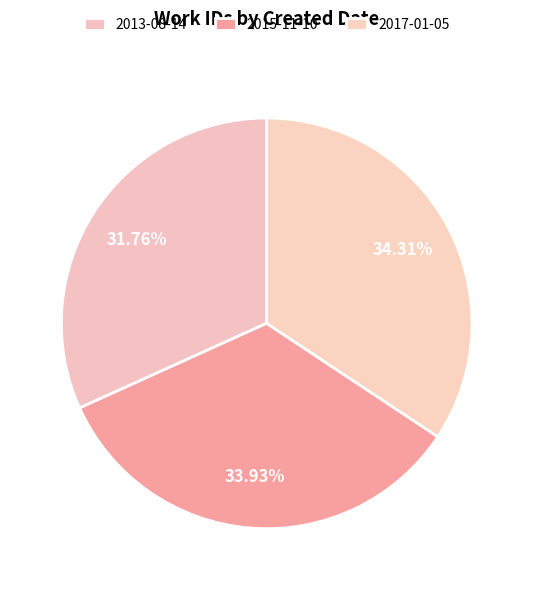

What percentage do 2015-11-10 and 2013-08-14 together represent?

65.7%